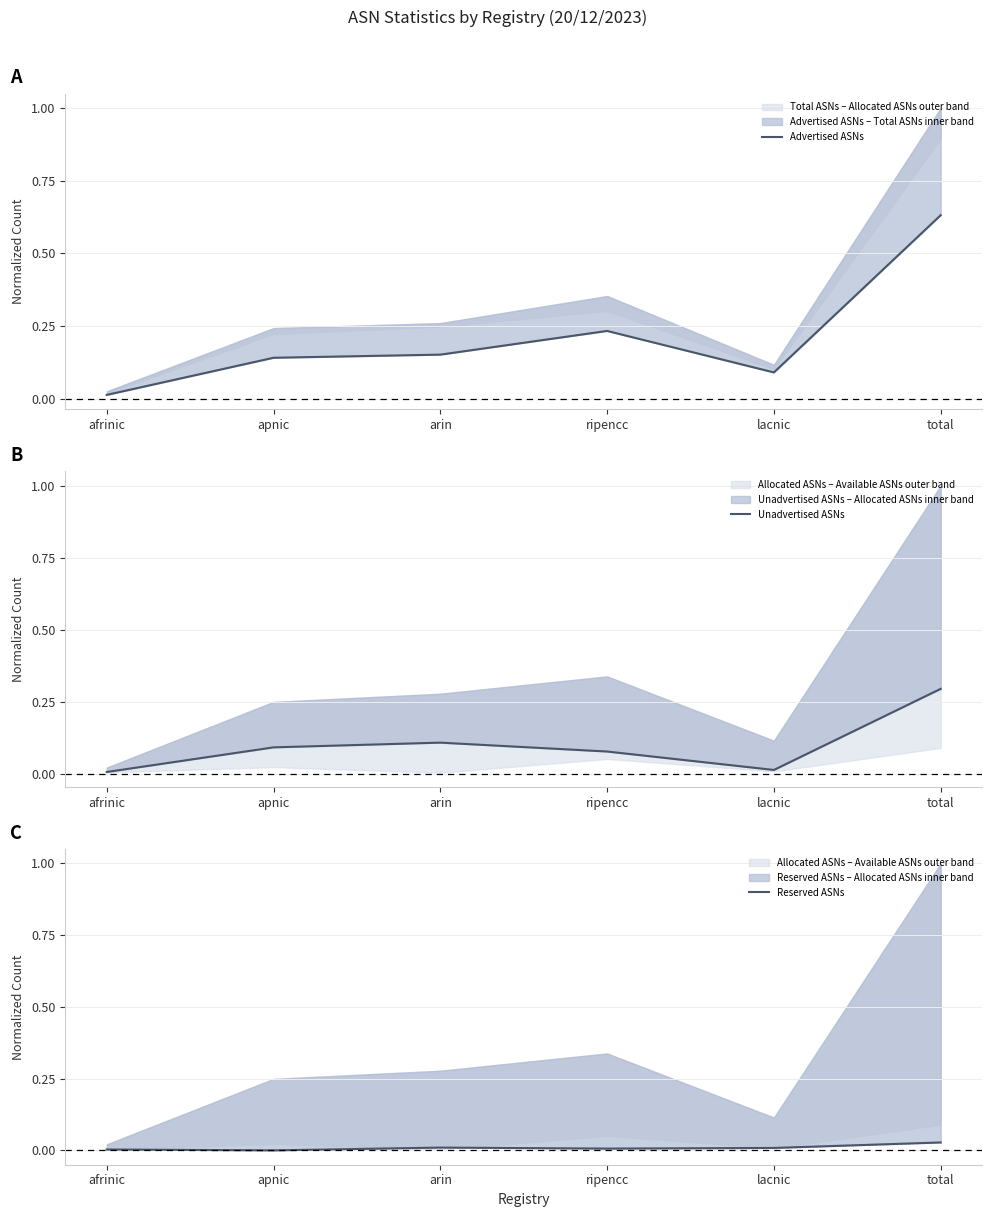

List the series in order of their overall mean, lowest first.

Reserved ASNs, Unadvertised ASNs, Advertised ASNs